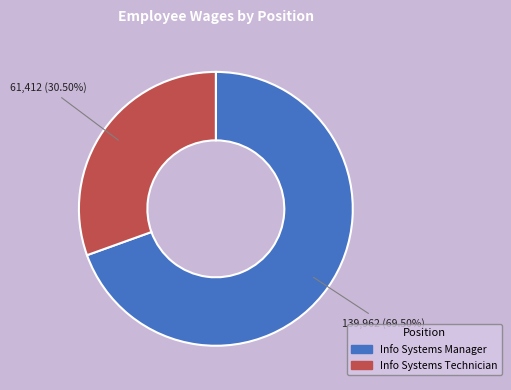

What is the total percentage of Info Systems Manager and Info Systems Technician?

100.0%